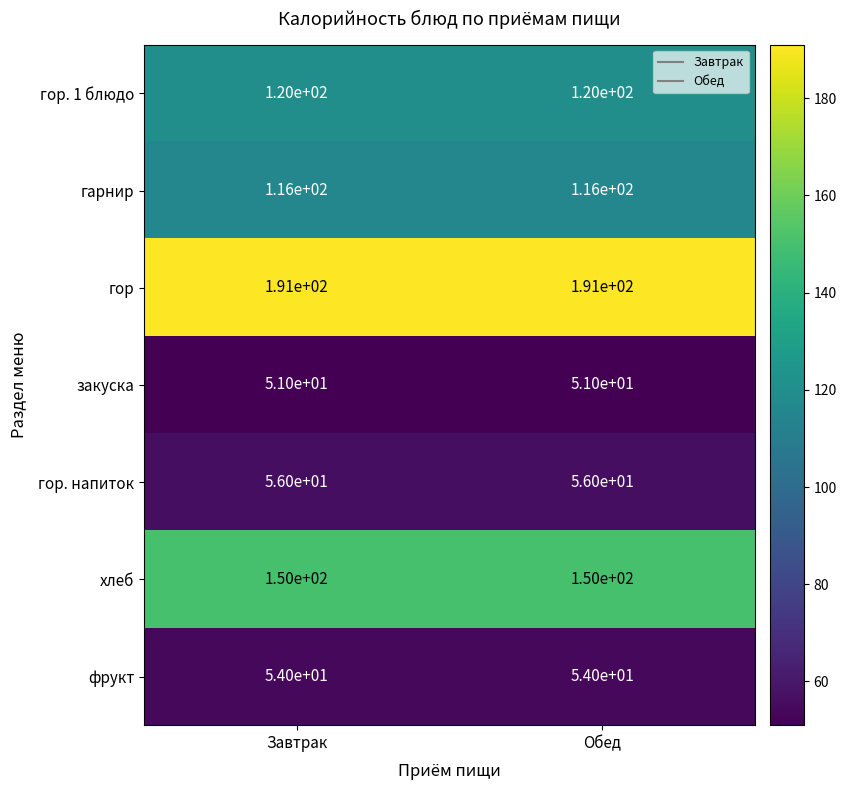

List the series in order of their peak value, highest first.

гор, хлеб, гор. 1 блюдо, гарнир, гор. напиток, фрукт, закуска